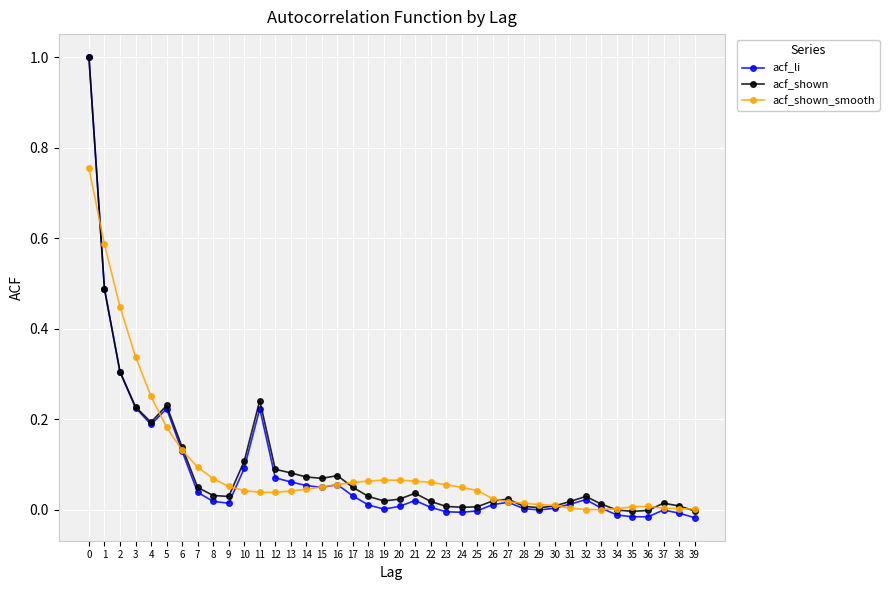

Is it true that acf_shown_smooth equals 0.0 at 9?

False